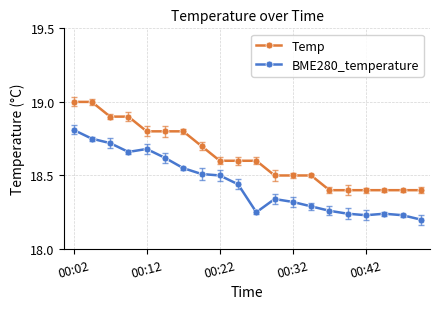

What is the value of the Temp point at the 4th from the left?

18.9